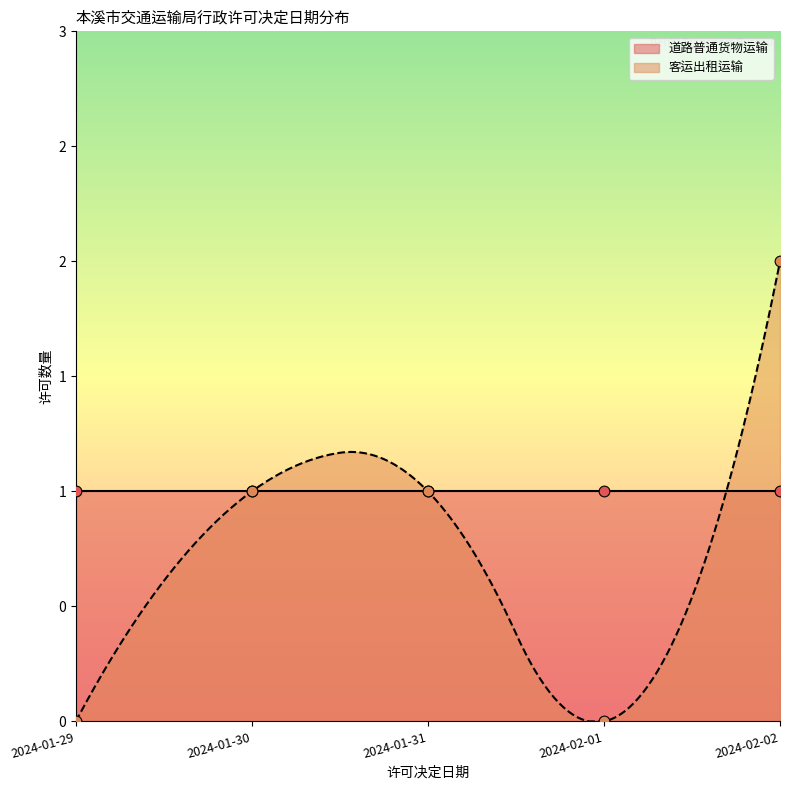

What are all the series names shown in the legend?

道路普通货物运输, 客运出租运输